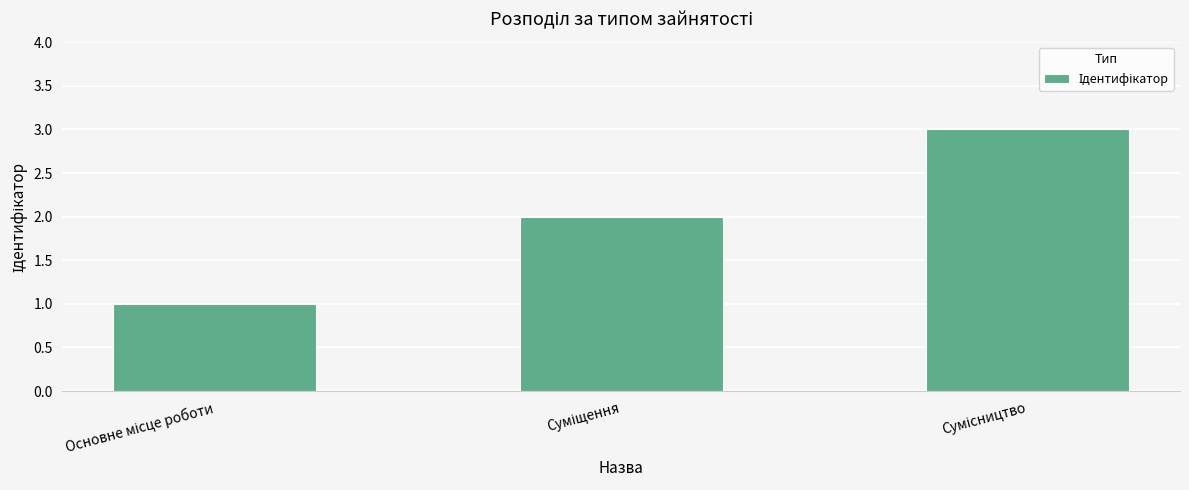

What is the maximum value shown in the chart?

3